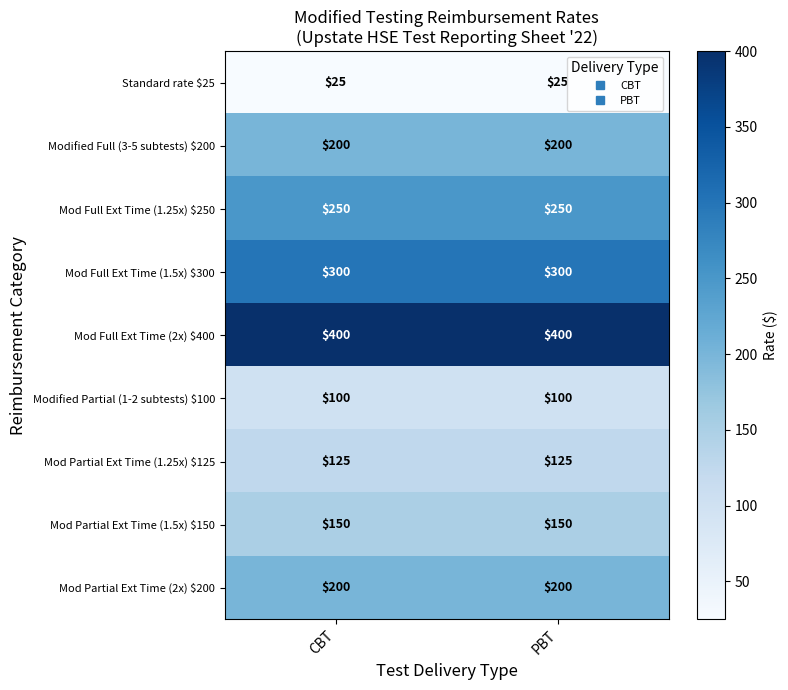

What is the average value of the Modified Partial (1-2 subtests) $100 series?

100